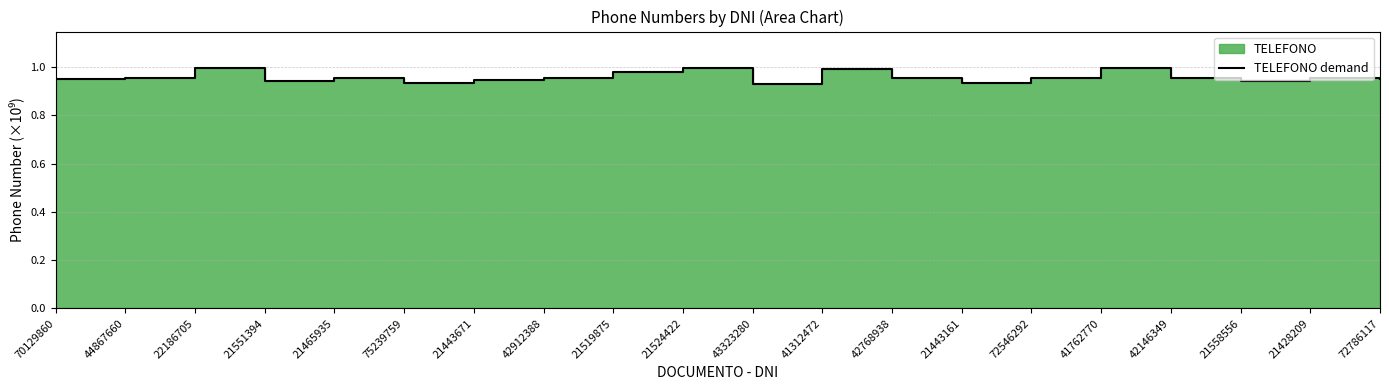

What is the label of the 3rd point from the left?

22186705